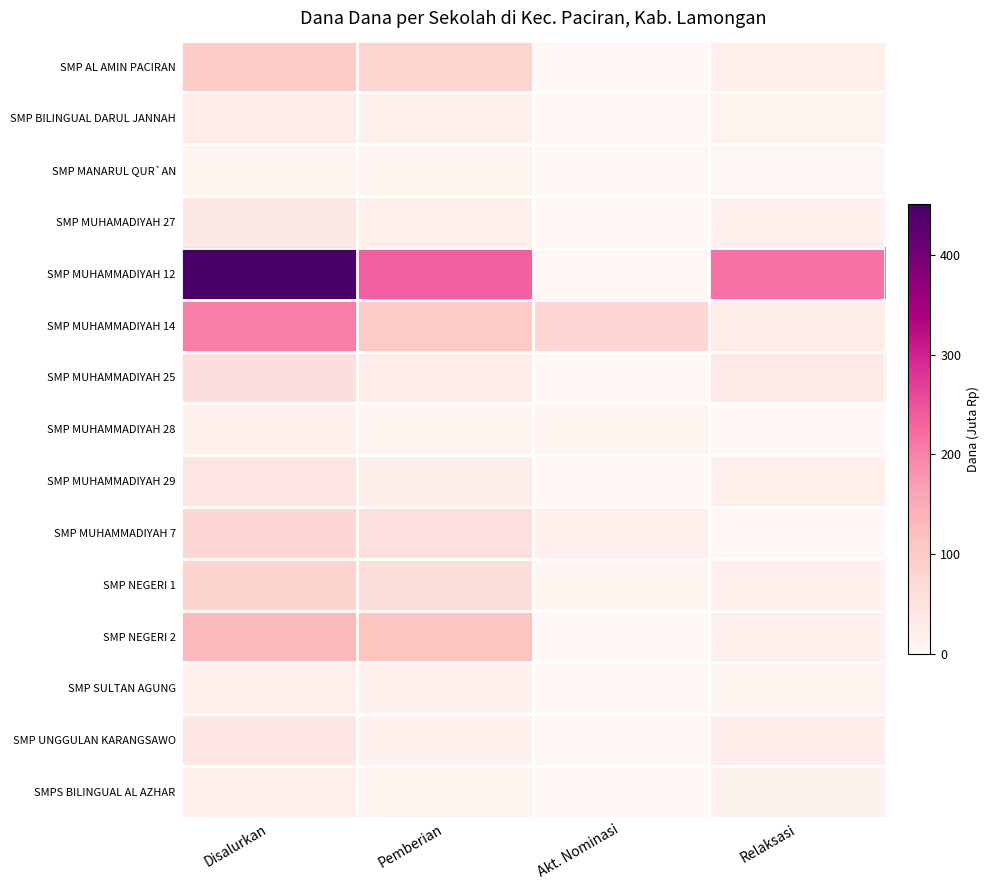

Reading left to right, extract all data points from this chart.

SMP AL AMIN PACIRAN: Disalurkan=98.2	Pemberian=78.0	Akt. Nominasi=0.0	Relaksasi=20.2
SMP BILINGUAL DARUL JANNAH: Disalurkan=26.6	Pemberian=16.1	Akt. Nominasi=0.0	Relaksasi=10.5
SMP MANARUL QUR`AN: Disalurkan=9.0	Pemberian=6.0	Akt. Nominasi=0.0	Relaksasi=3.0
SMP MUHAMADIYAH 27: Disalurkan=36.0	Pemberian=21.0	Akt. Nominasi=0.0	Relaksasi=15.0
SMP MUHAMMADIYAH 12: Disalurkan=450.4	Pemberian=234.4	Akt. Nominasi=0.0	Relaksasi=216.0
SMP MUHAMMADIYAH 14: Disalurkan=201.4	Pemberian=99.0	Akt. Nominasi=75.0	Relaksasi=27.4
SMP MUHAMMADIYAH 25: Disalurkan=57.8	Pemberian=27.0	Akt. Nominasi=0.0	Relaksasi=30.8
SMP MUHAMMADIYAH 28: Disalurkan=13.1	Pemberian=7.5	Akt. Nominasi=5.2	Relaksasi=0.4
SMP MUHAMMADIYAH 29: Disalurkan=42.8	Pemberian=21.8	Akt. Nominasi=0.0	Relaksasi=21.0
SMP MUHAMMADIYAH 7: Disalurkan=74.2	Pemberian=55.1	Akt. Nominasi=19.1	Relaksasi=0.0
SMP NEGERI 1: Disalurkan=84.4	Pemberian=59.6	Akt. Nominasi=7.5	Relaksasi=17.2
SMP NEGERI 2: Disalurkan=127.1	Pemberian=111.8	Akt. Nominasi=1.1	Relaksasi=14.2
SMP SULTAN AGUNG: Disalurkan=18.8	Pemberian=13.5	Akt. Nominasi=0.0	Relaksasi=5.2
SMP UNGGULAN KARANGSAWO: Disalurkan=40.9	Pemberian=13.5	Akt. Nominasi=3.0	Relaksasi=24.4
SMPS BILINGUAL AL AZHAR: Disalurkan=19.9	Pemberian=7.1	Akt. Nominasi=1.5	Relaksasi=11.2